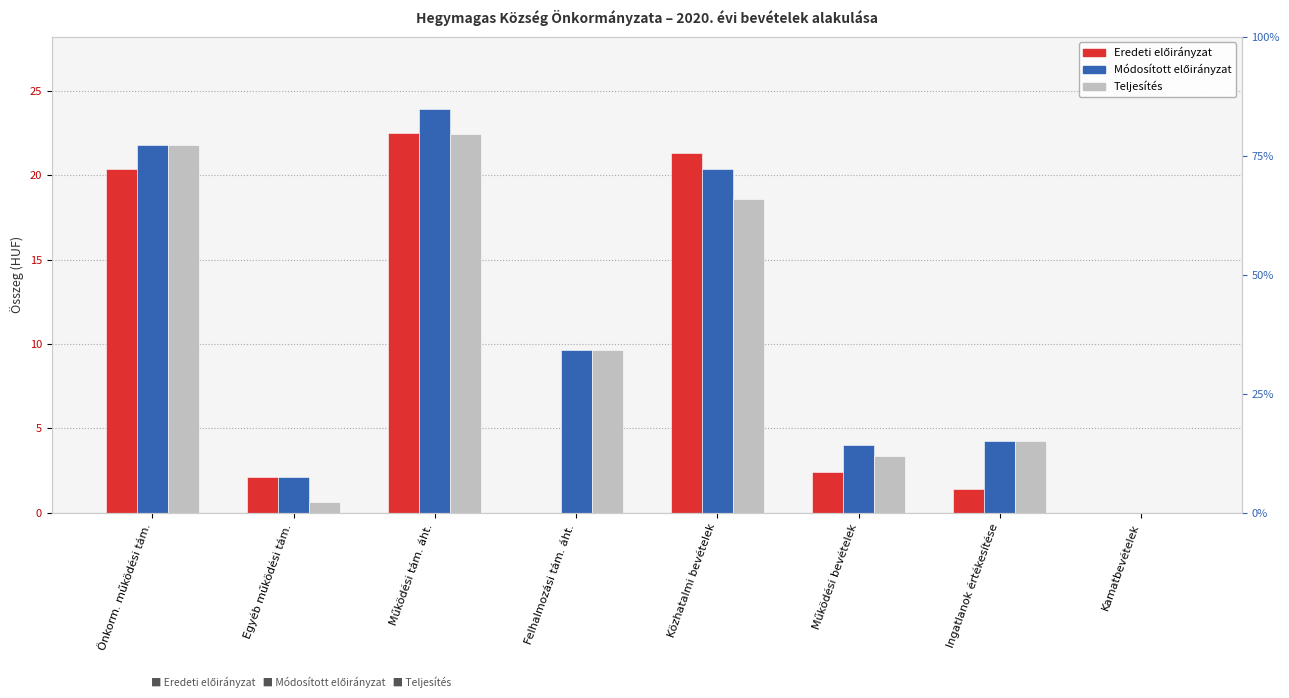

Which series has the largest total across all categories?

Módosított előirányzat